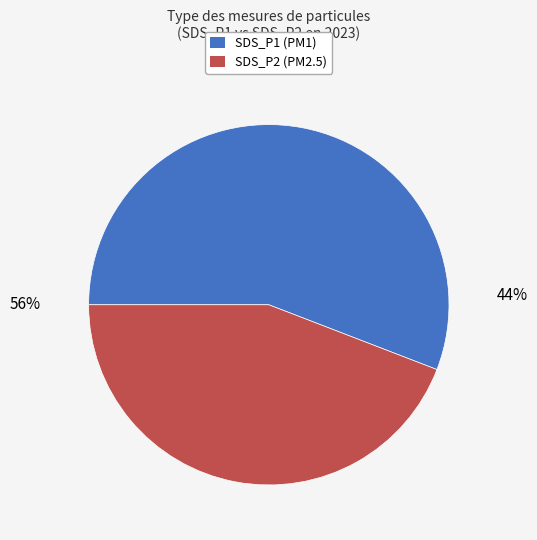

What is the ratio of the value at SDS_P2 to the value at SDS_P1?

0.8